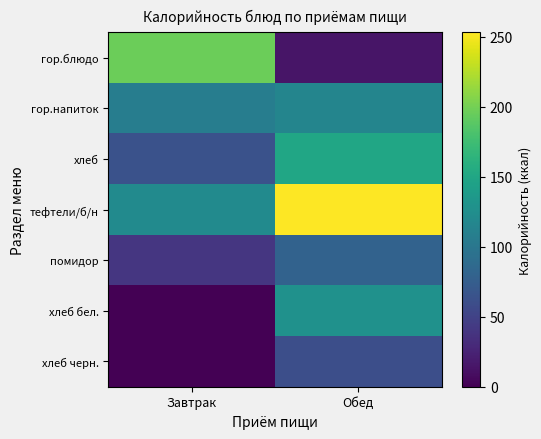

List the series in order of their peak value, lowest first.

хлеб черн., помидор, гор.напиток, хлеб бел., хлеб, гор.блюдо, тефтели/б/н